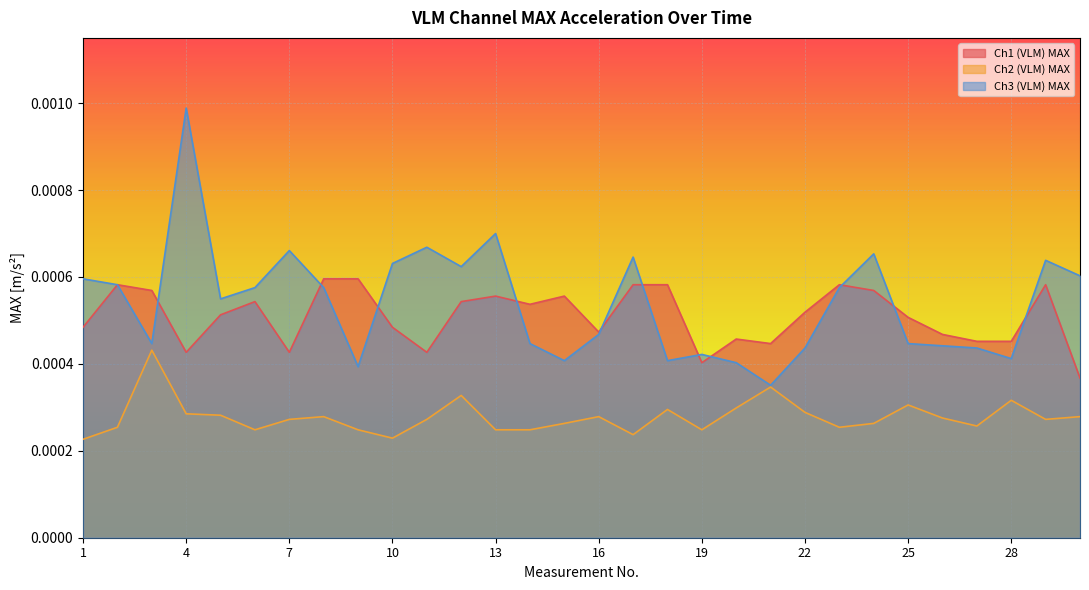

How many interior local peaks does the Ch3 (VLM) MAX series have?

8